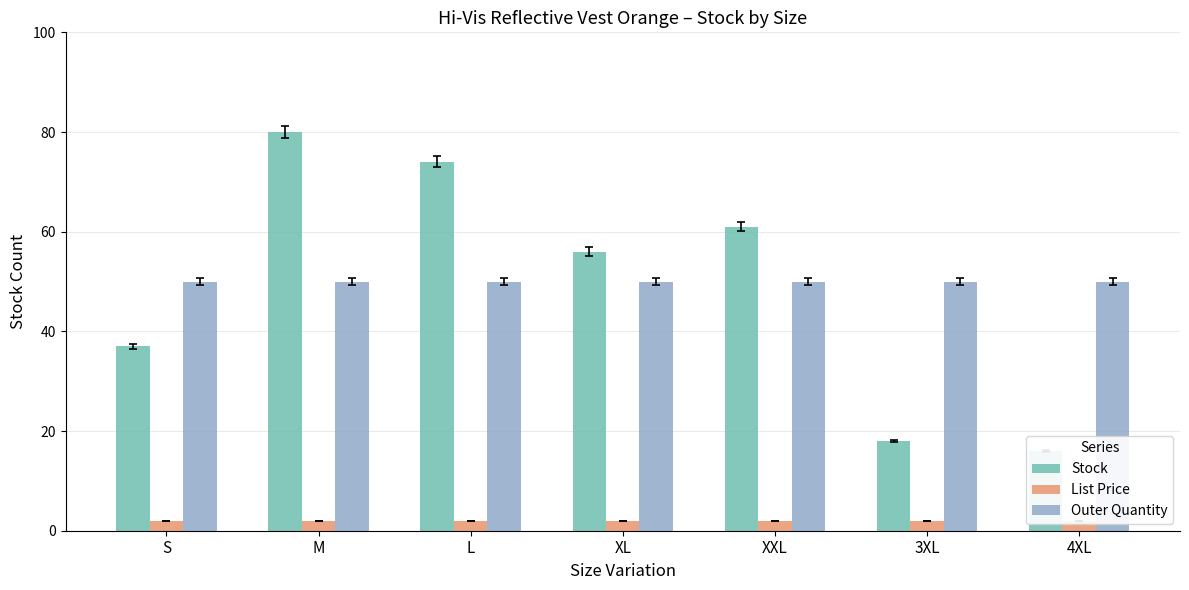

Is it true that Stock equals 80.0 at M?

True